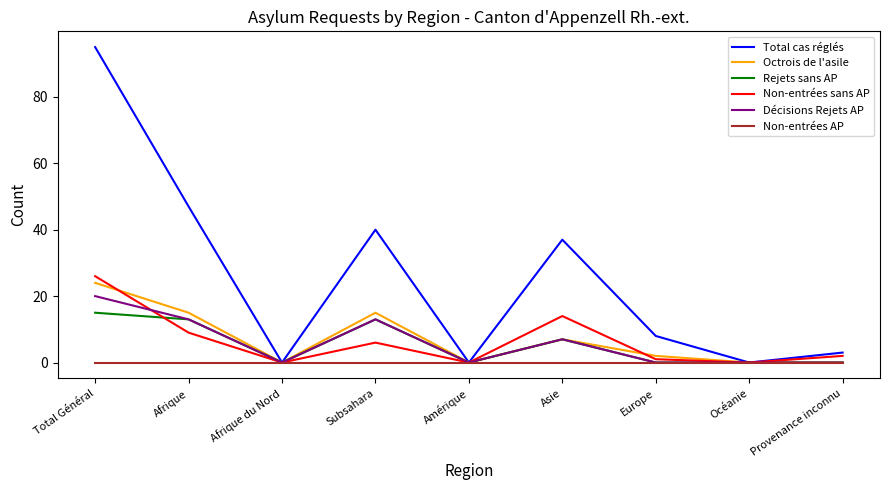

What is the highest value of the Total cas réglés series?

95